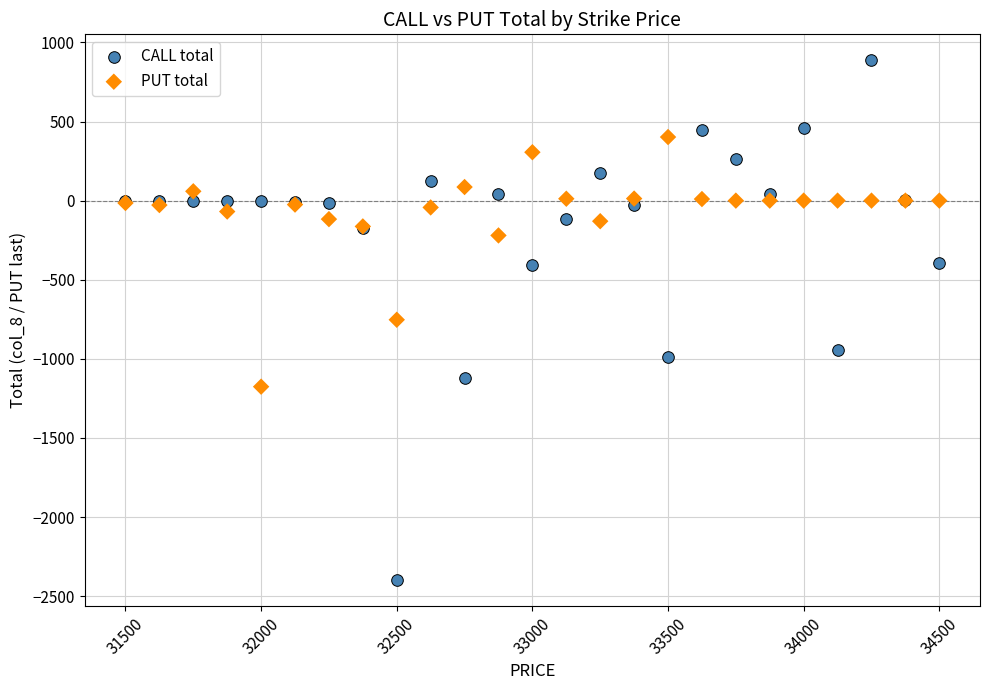

Which series has the largest Y range (max minus min)?

CALL total